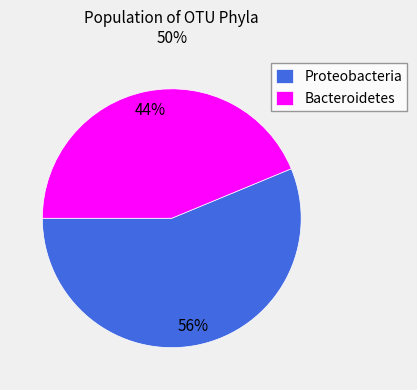

To the nearest percent, what is the average slice percentage?

50%